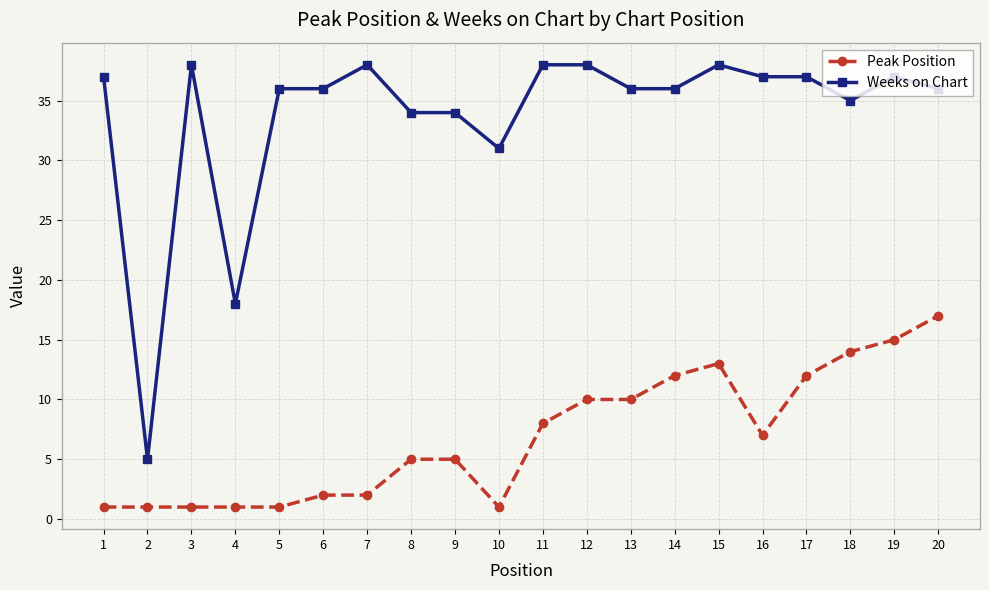

Which series has the largest range (max minus min)?

Weeks on Chart